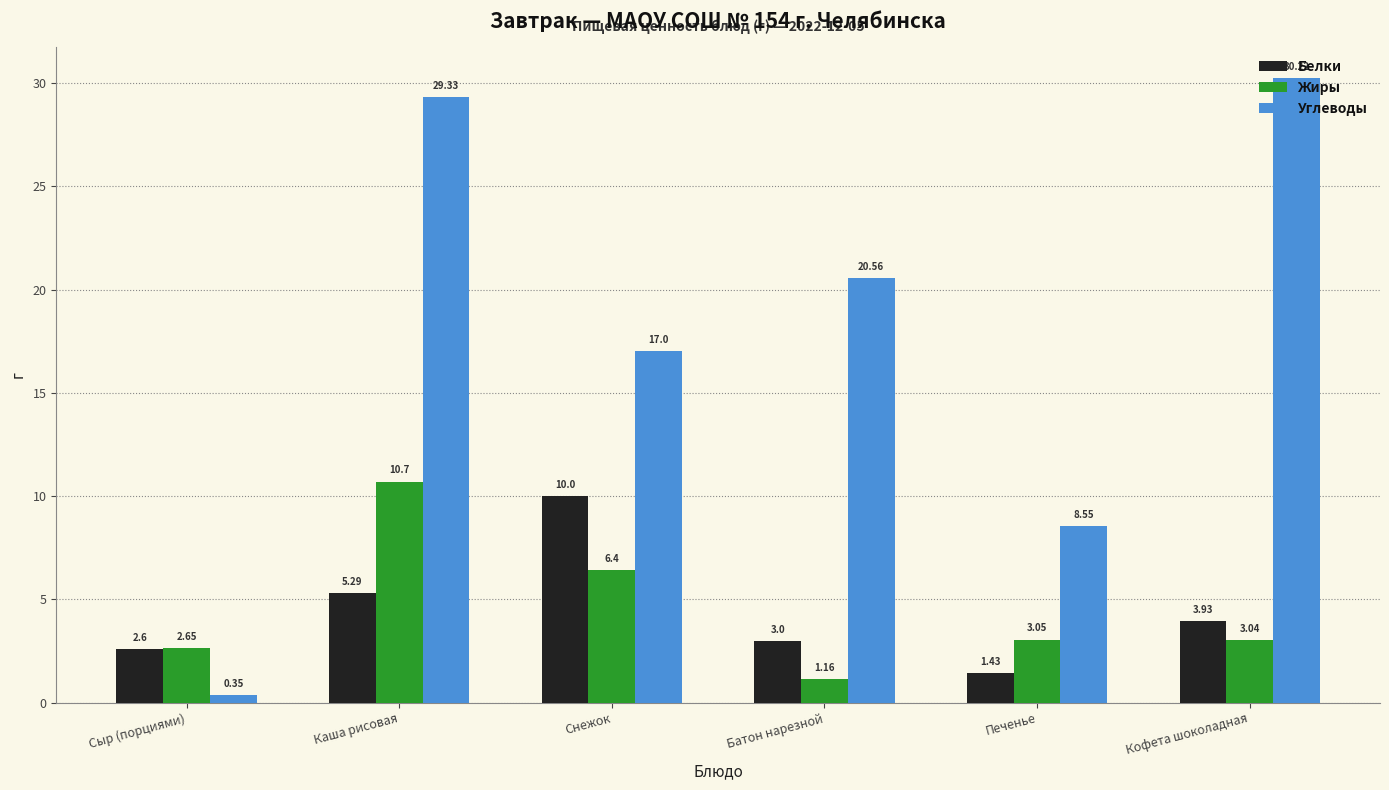

Which series has the widest spread of values?

Углеводы